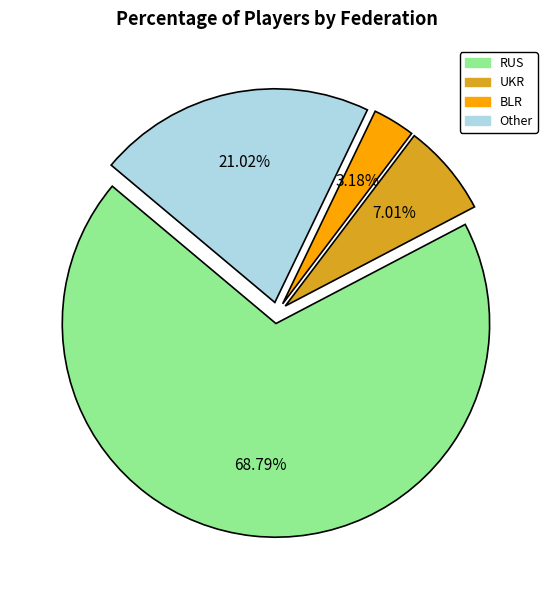

How many slices are in this pie chart?

4